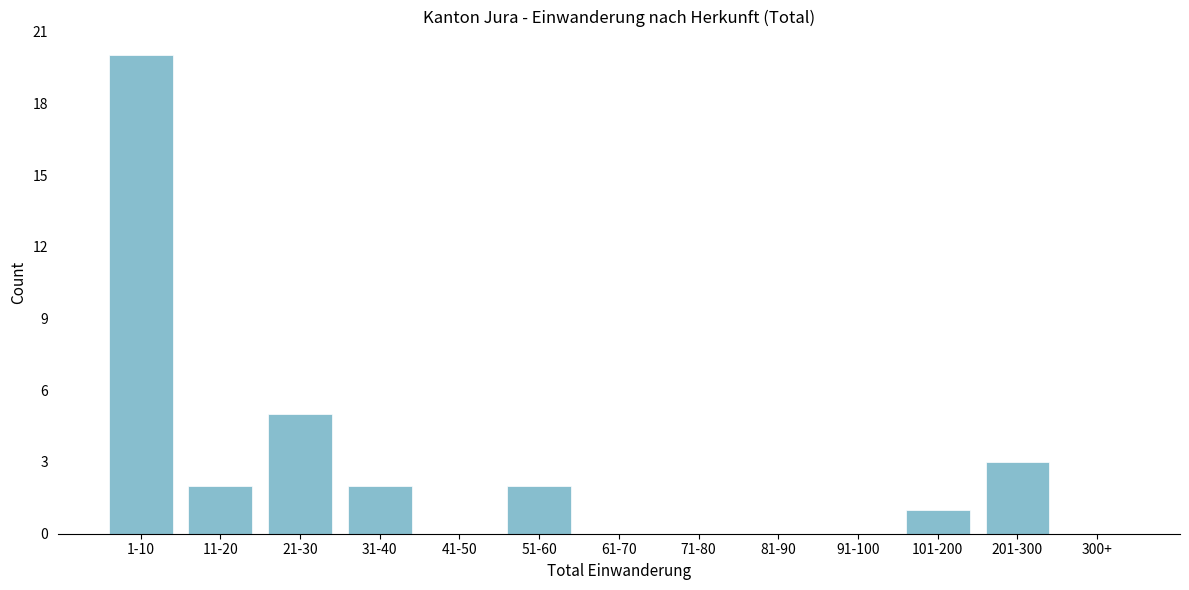

Reading left to right, transcribe all the data shown in this chart.

1-10=20	11-20=2	21-30=5	31-40=2	41-50=0	51-60=2	61-70=0	71-80=0	81-90=0	91-100=0	101-200=1	201-300=3	300+=0